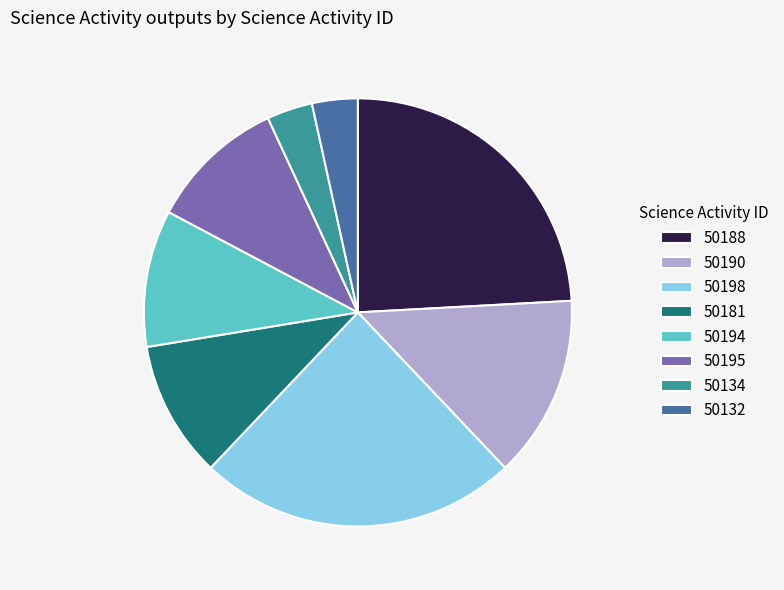

Is it true that 50181 is 22% of the pie?

False